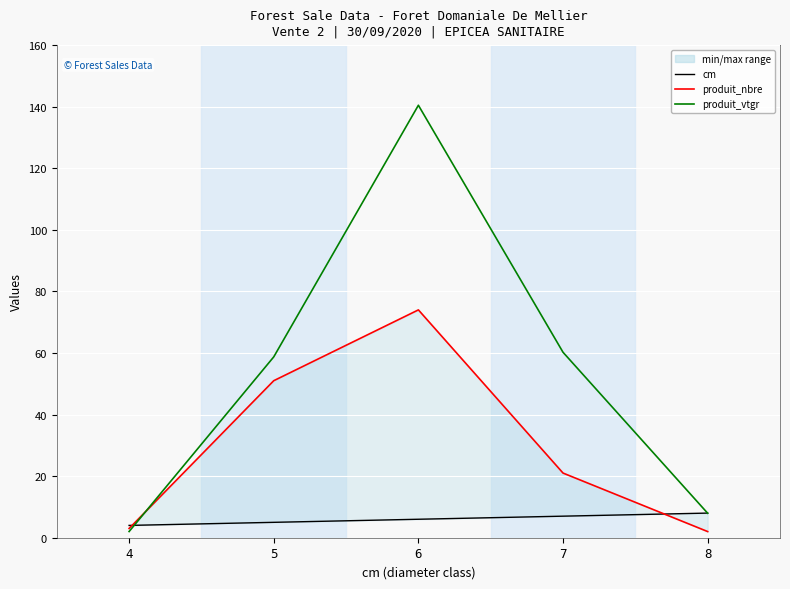

Where is produit_nbre nearest to the value 38?

5